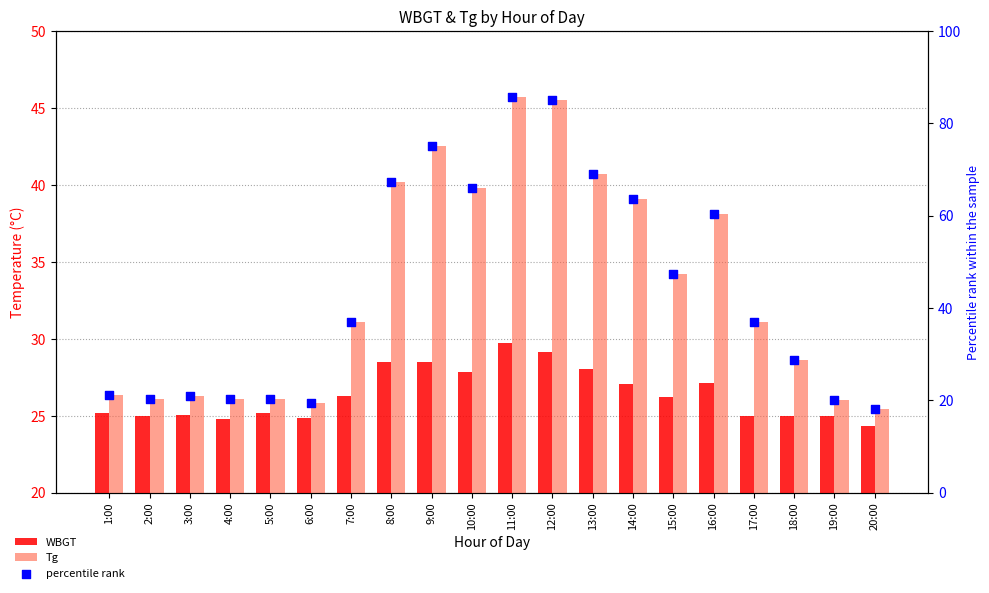

What are all the series names shown in the legend?

WBGT, Tg, percentile rank